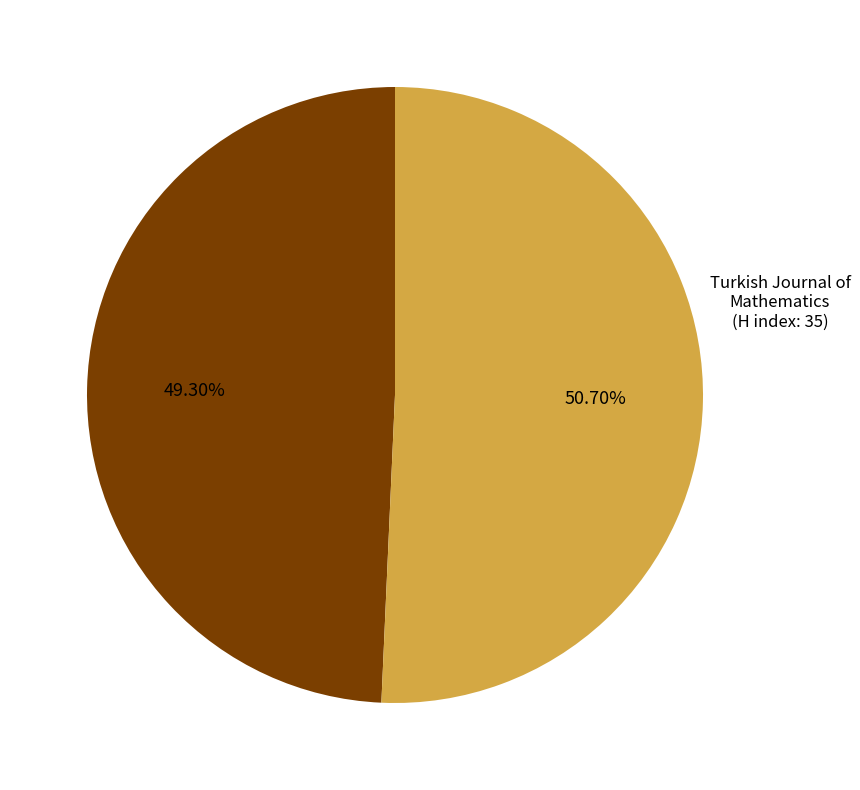

Does any single category account for the majority?

Yes